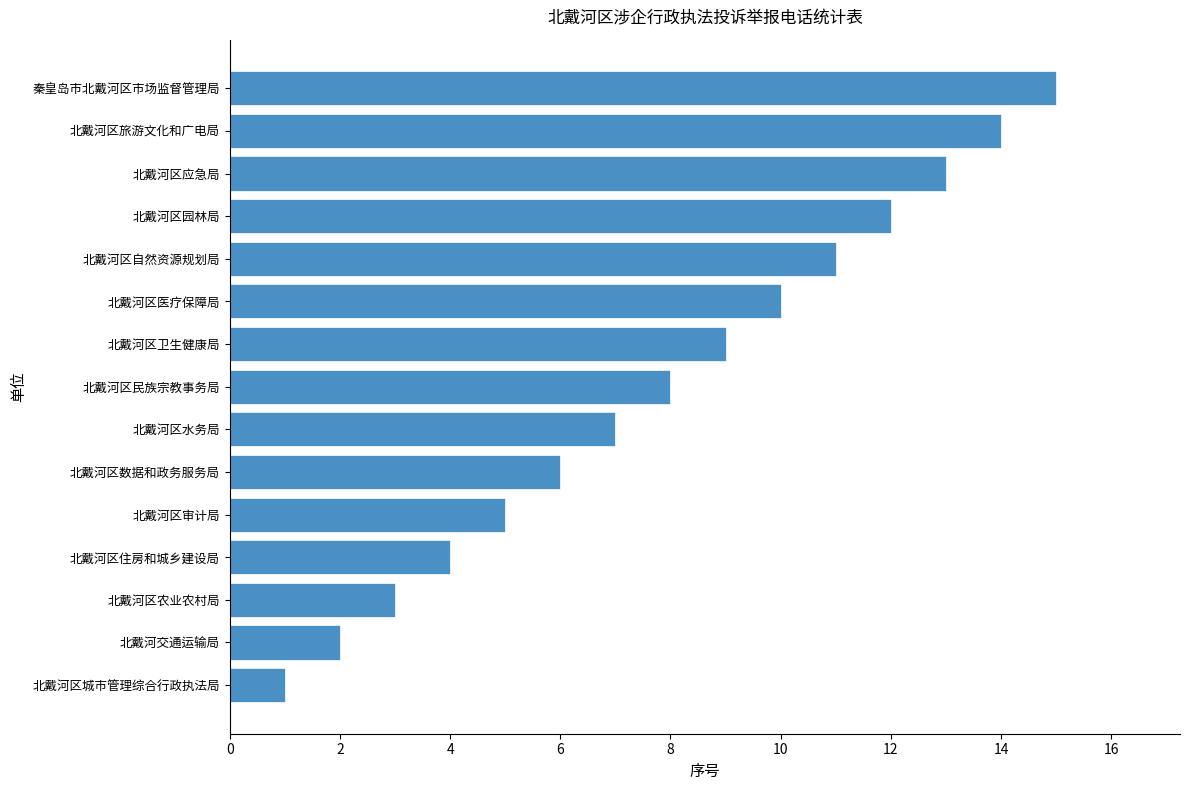

What is the difference between the maximum and second lowest values?

13